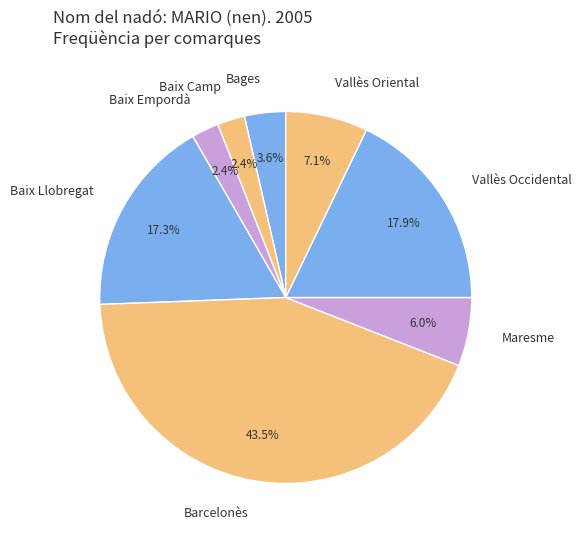

Which slice is the largest?

Barcelonès